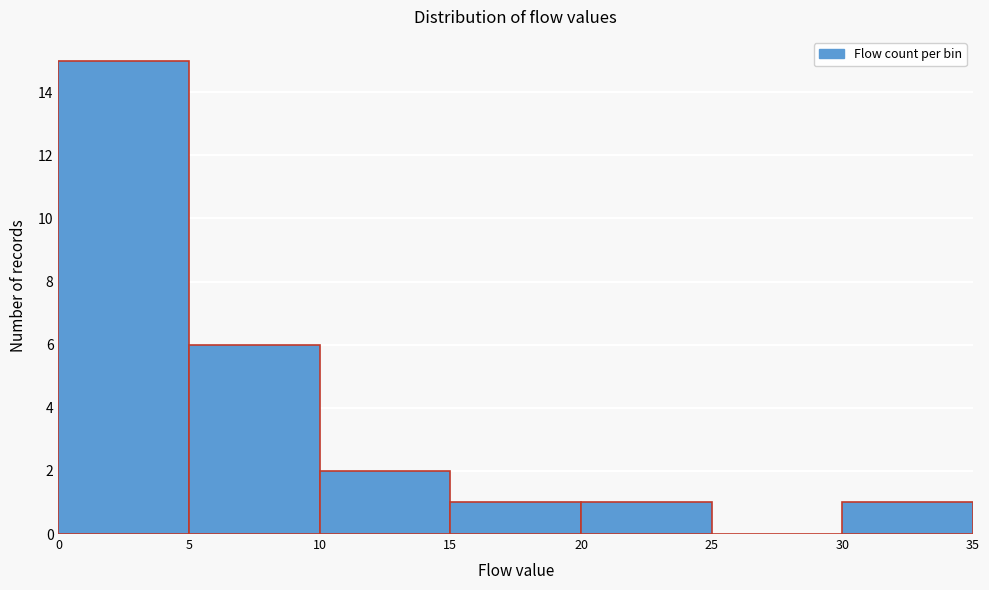

How tall is the bar that spans 15 to 20 on the x-axis? The values are not printed on the chart, so give them approximately, as read against the axis.

1